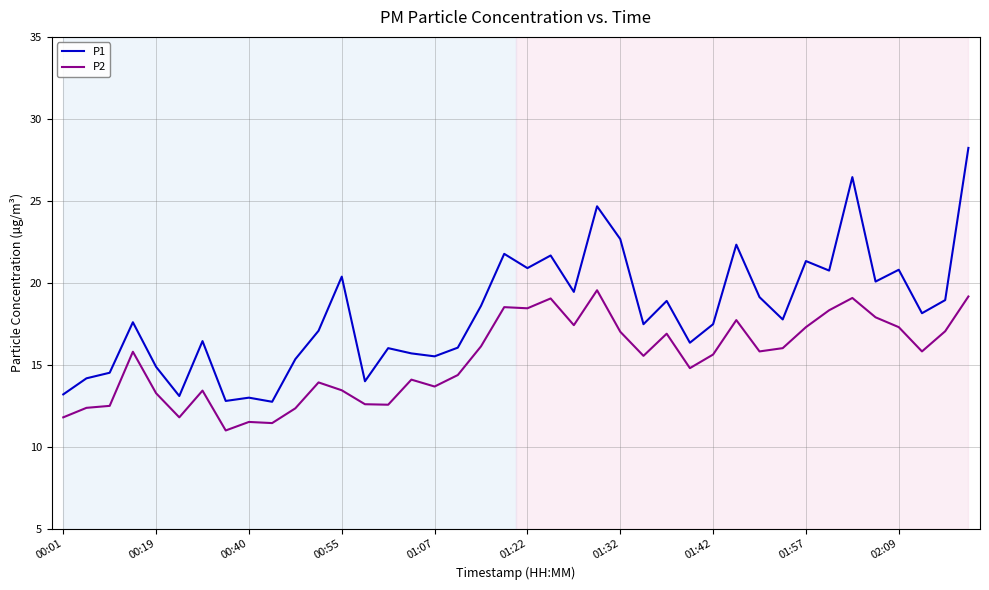

Rank the series by their maximum value, from highest to lowest.

P1, P2